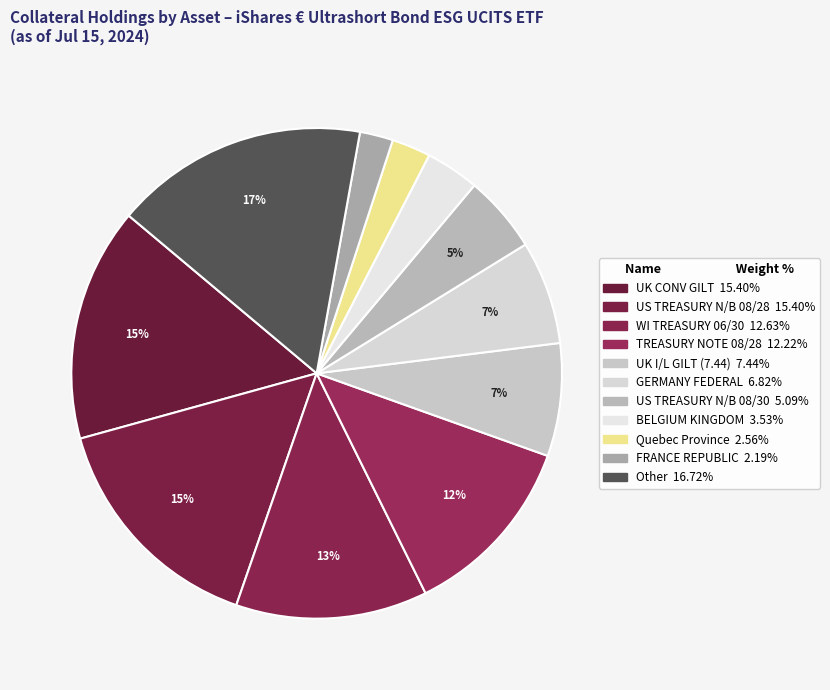

How much of the chart is everything except TREASURY NOTE 08/28?

87.8%